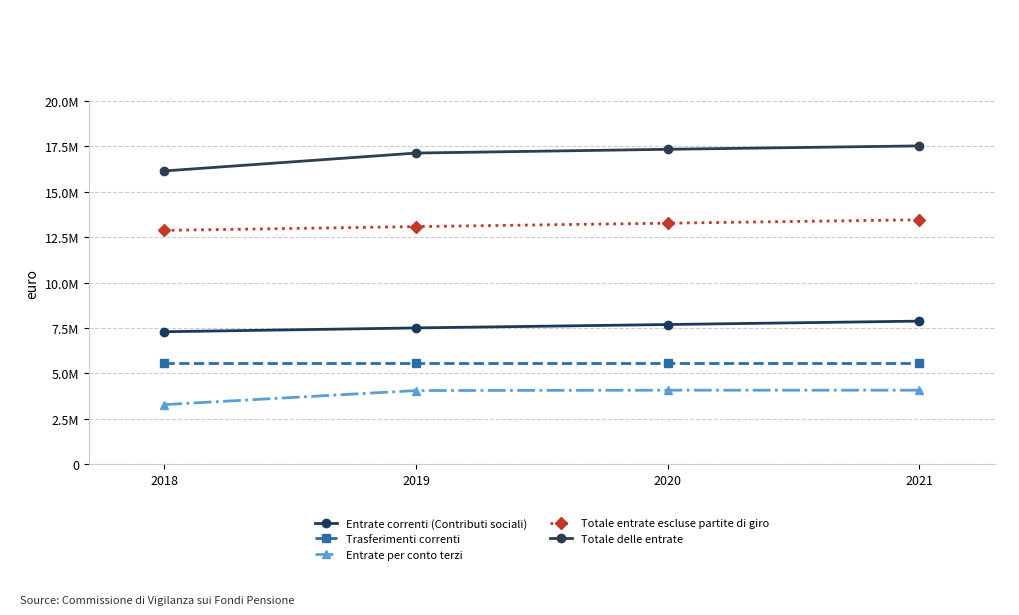

What is the difference between the second highest and second lowest values in the Entrate per conto terzi series?

20000.0